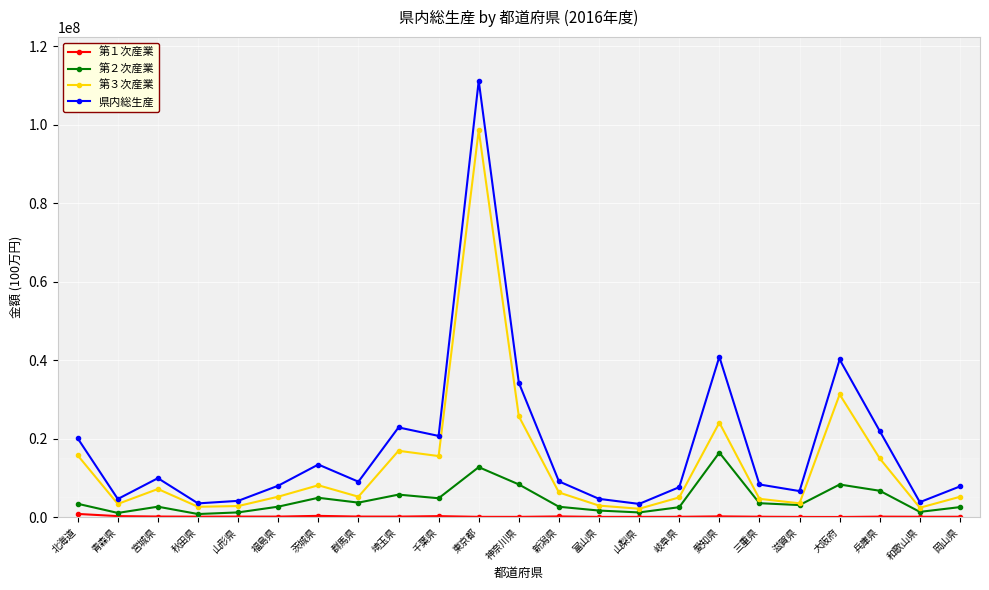

Which series has the widest spread of values?

県内総生産